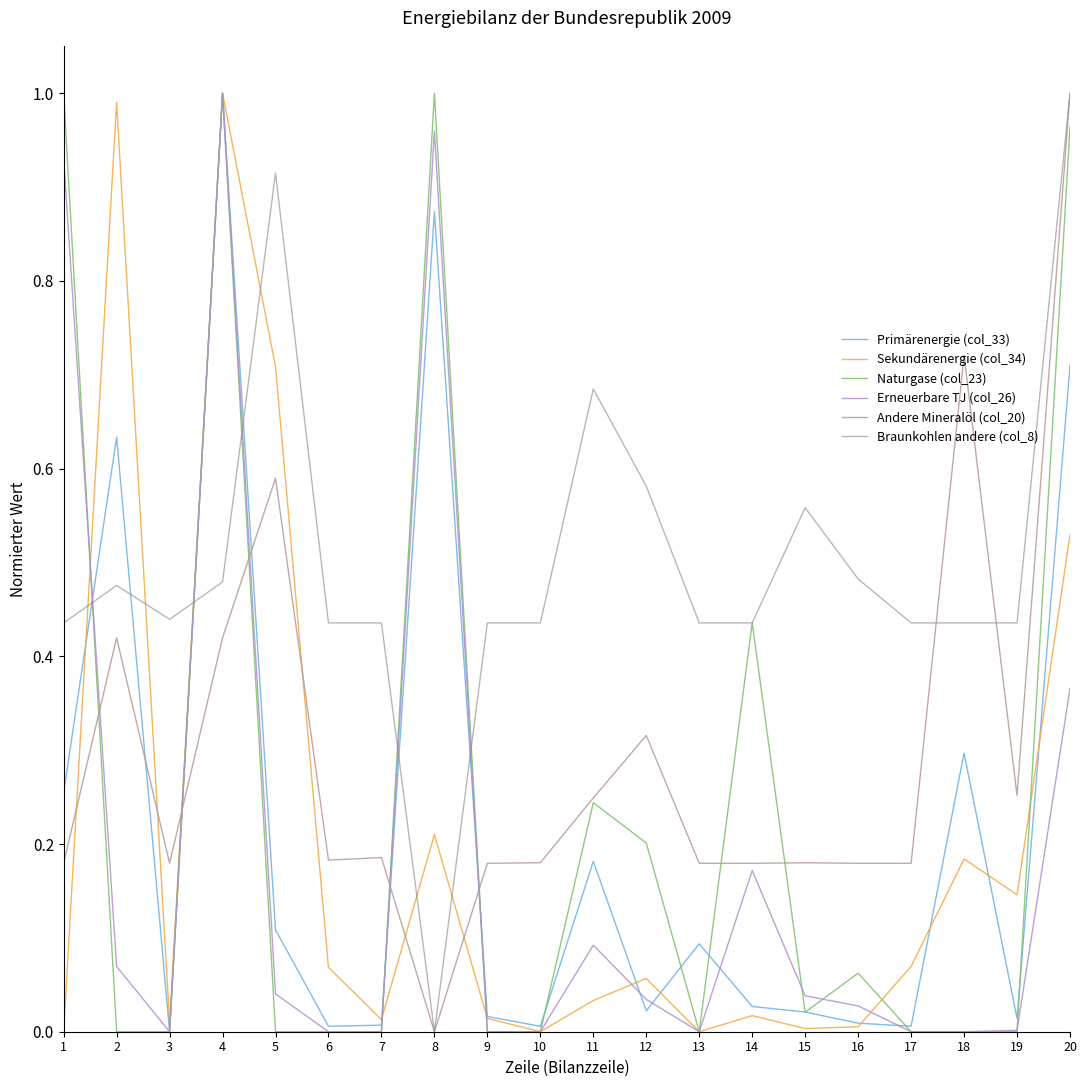

Count the number of data series in this chart.

6